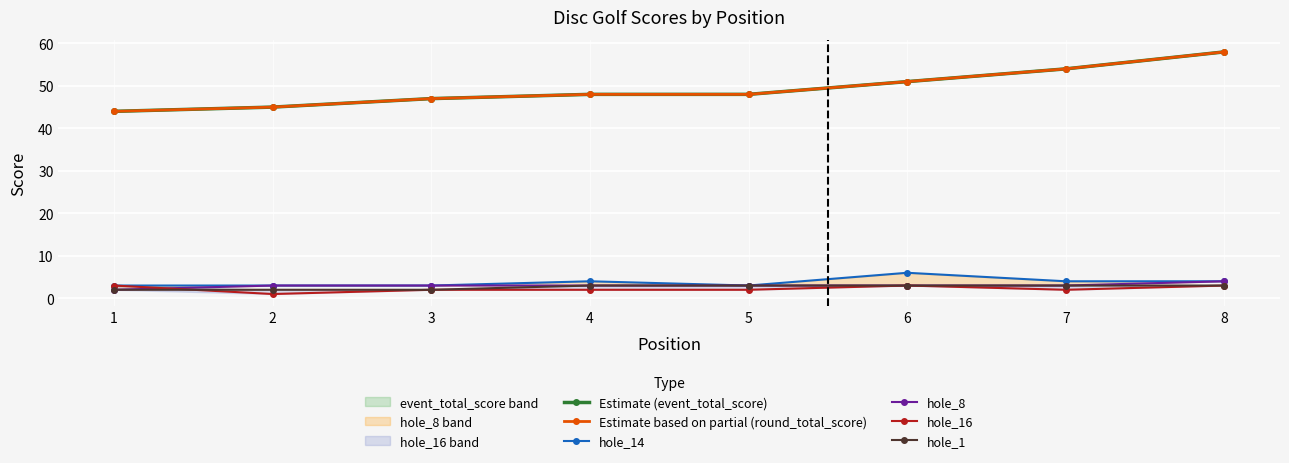

Which series changed the most between 3 and 4?

Estimate (event_total_score)